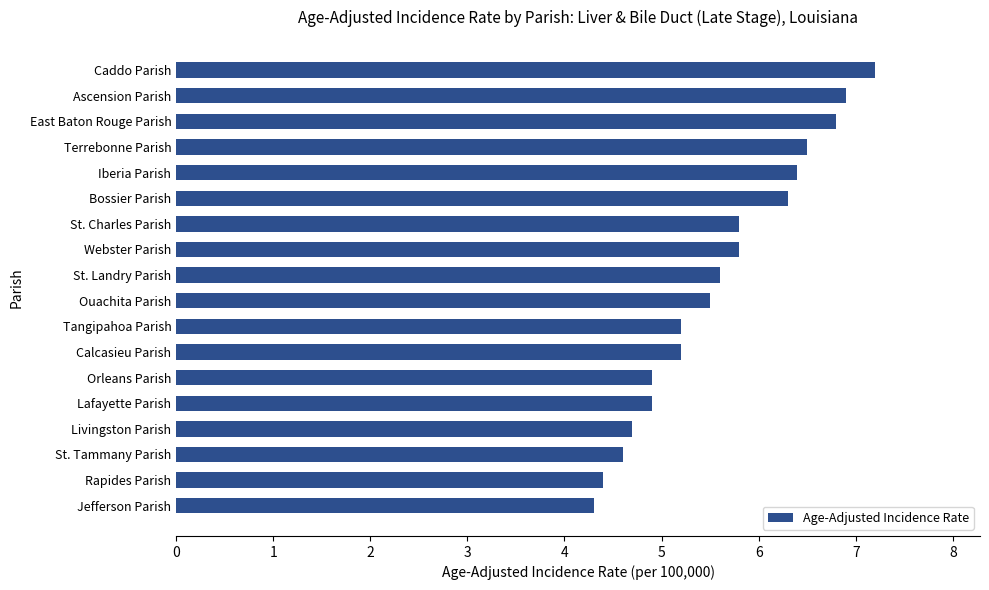

What is the average value?

5.6